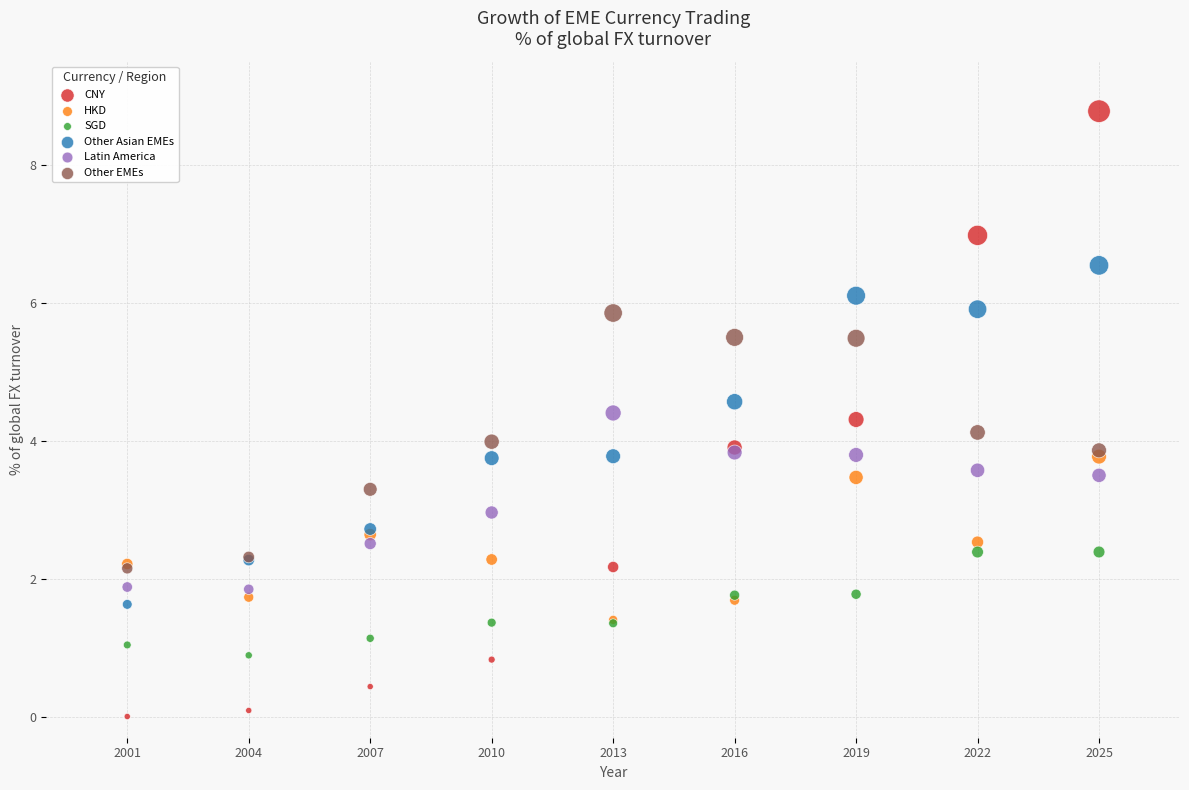

Which series contains the lowest Y value?

CNY